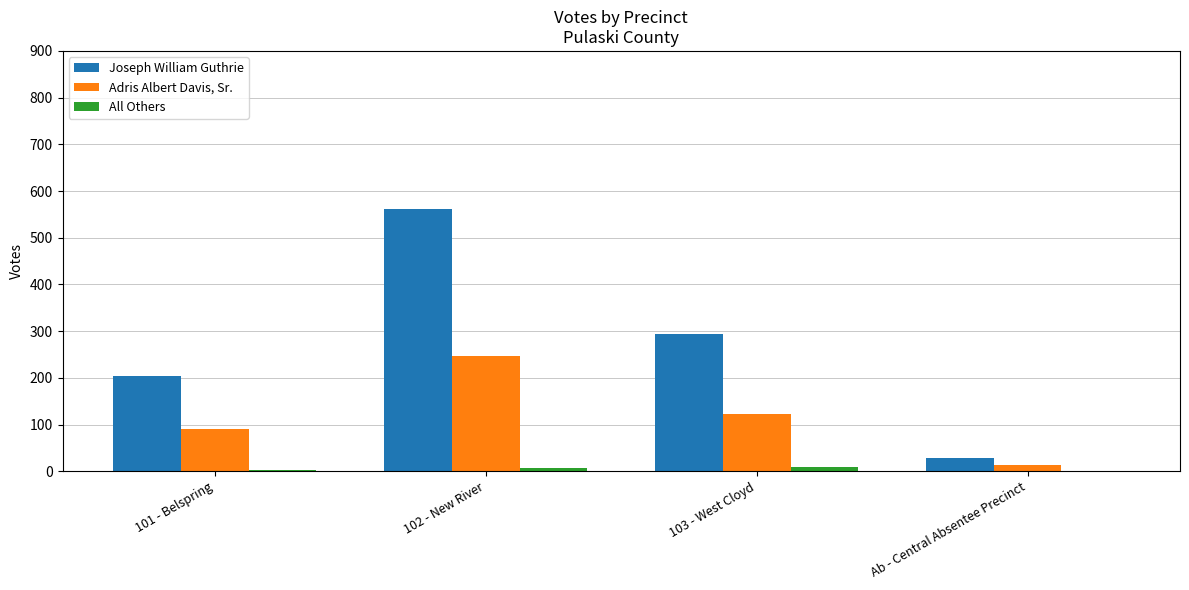

What is the sum of all Joseph William Guthrie values?

1087